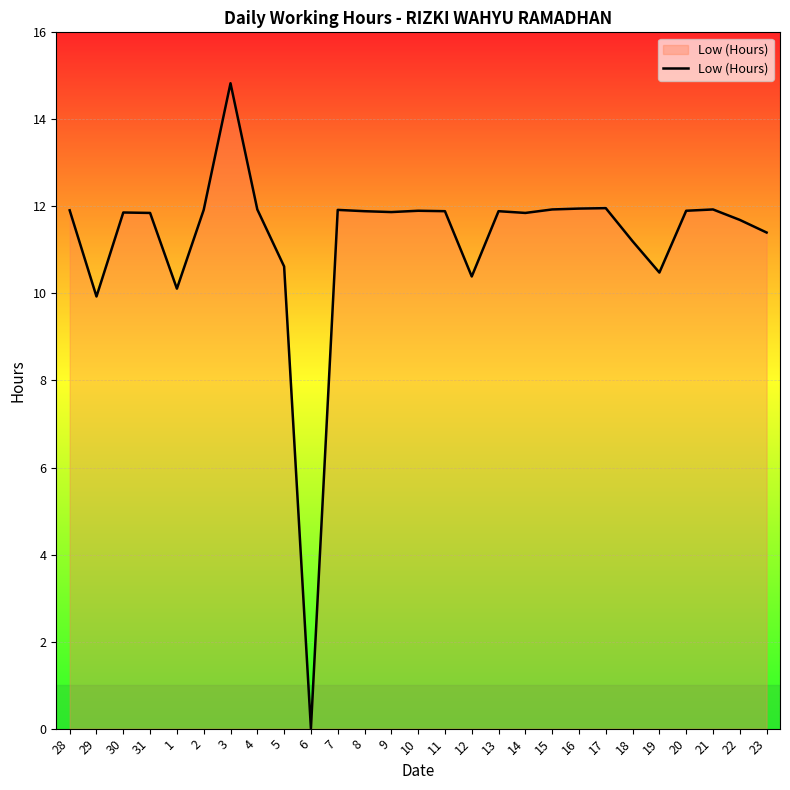

What position from the left is 11?

15